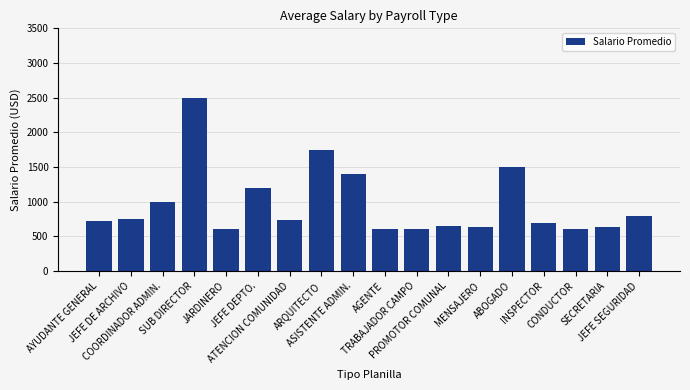

What is the value of the 7th bar from the left?

737.5